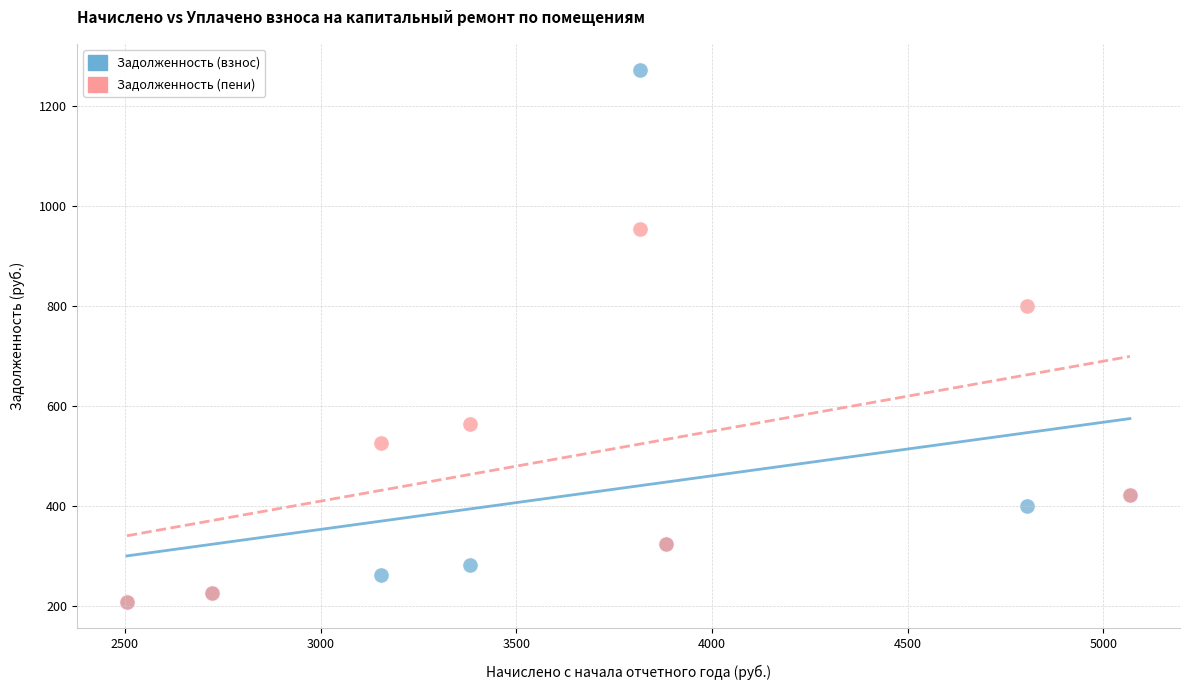

Across all series, what Y value is closest to 740?

801.0